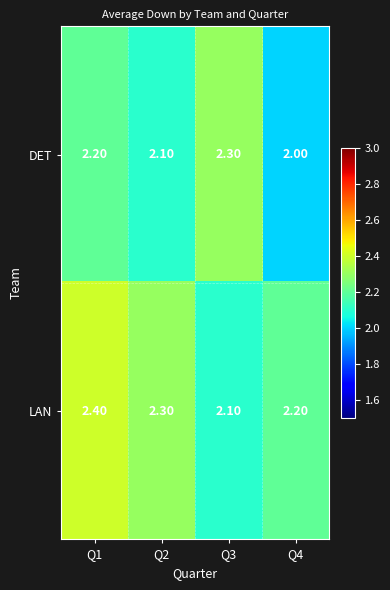

Which series has the largest total across all categories?

LAN